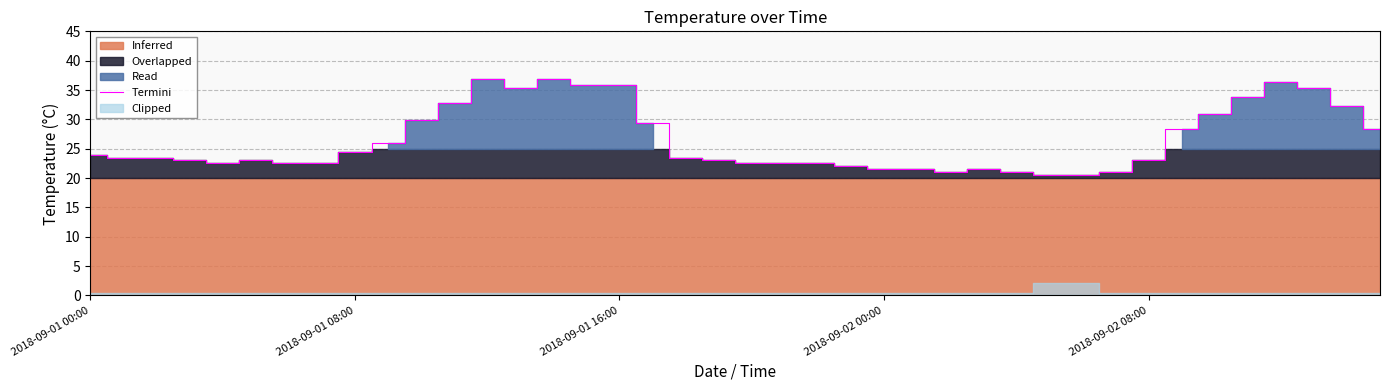

What is the greatest value displayed?

36.8